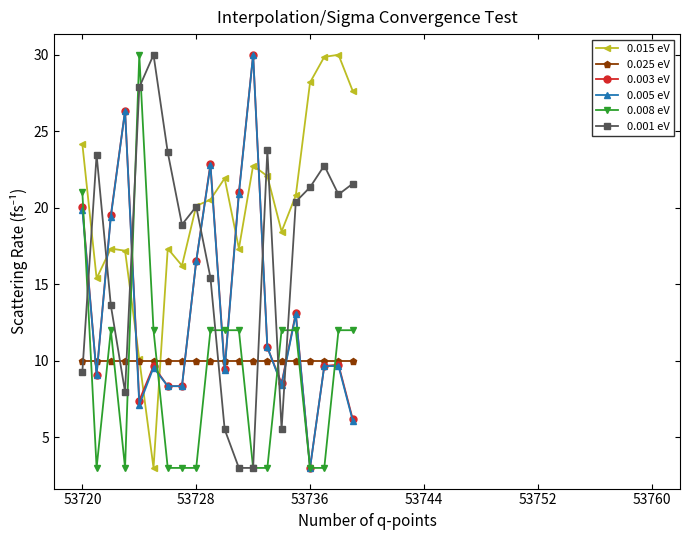

What is the lowest value of the 0.008 eV series?

3.0